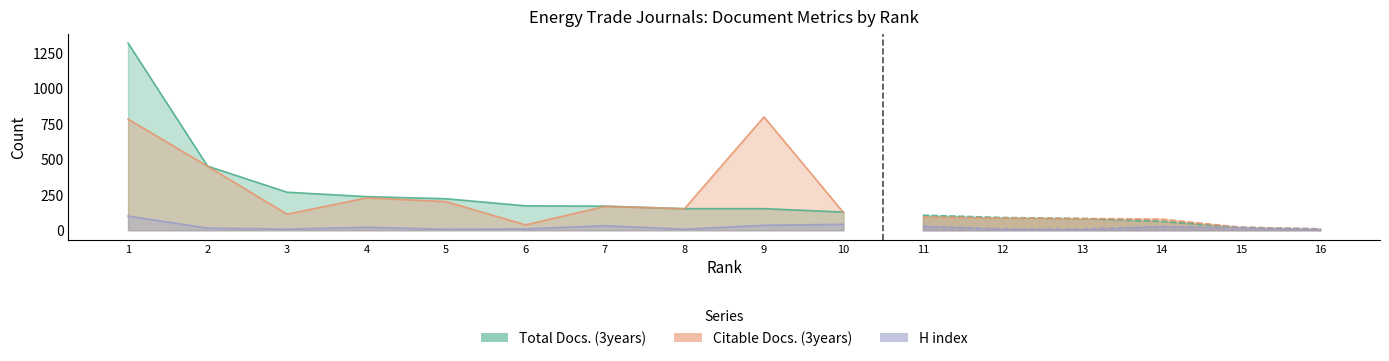

How many data points in Citable Docs. (3years) are above 125?

7